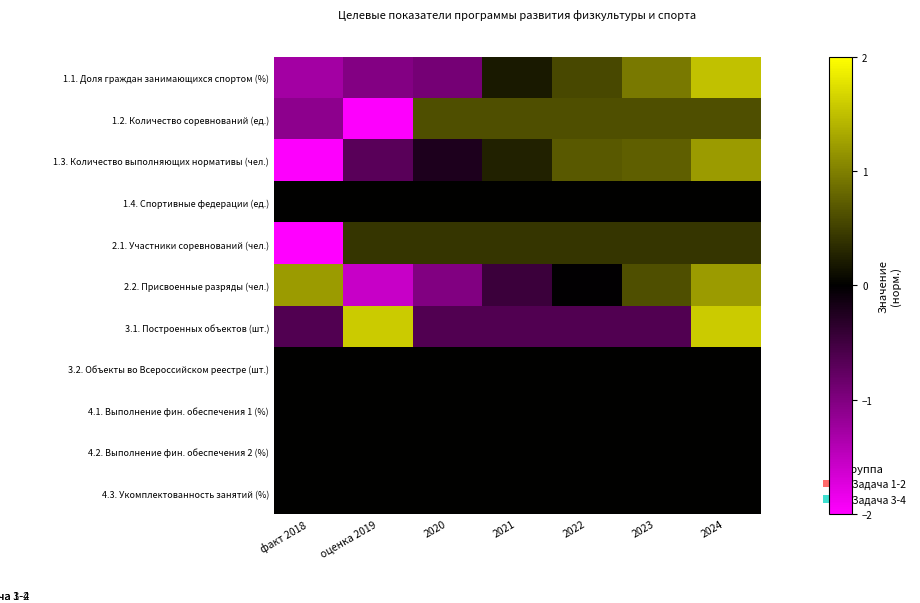

How many series are shown in this chart?

11